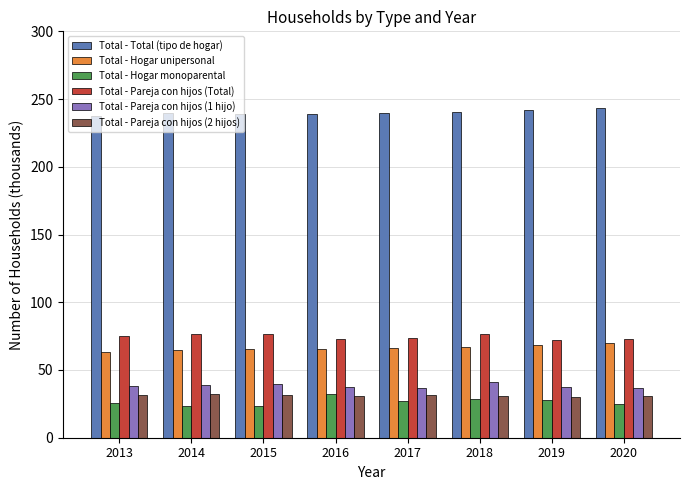

How many categories are shown in the chart?

8